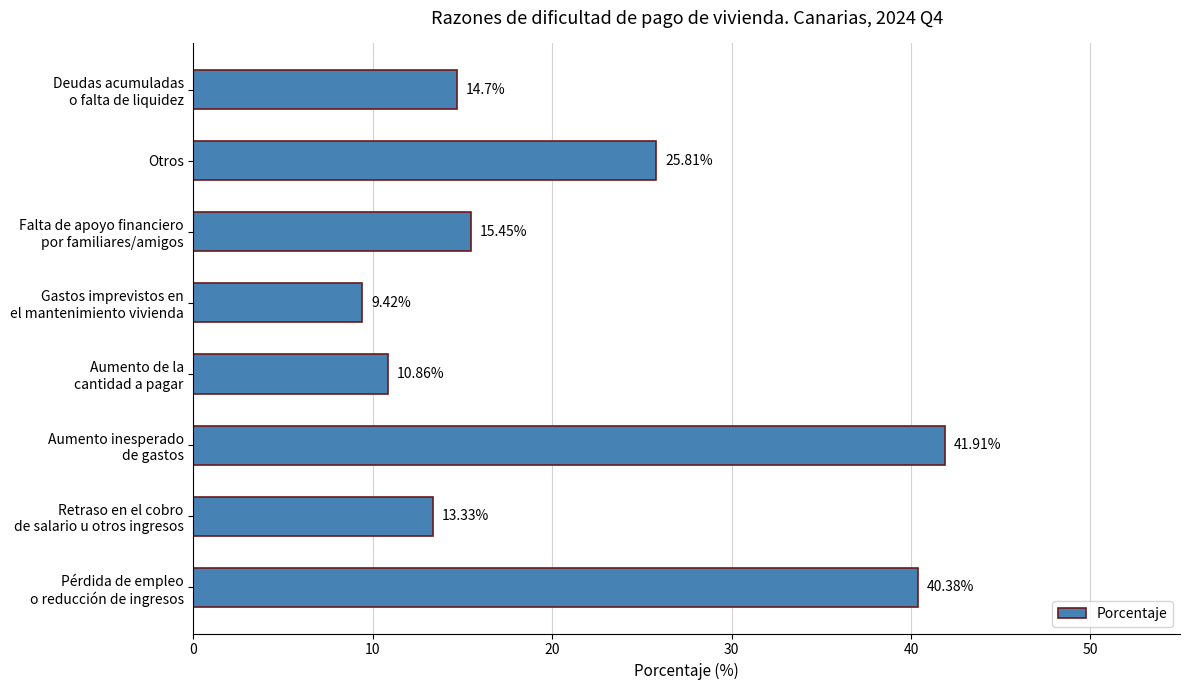

What is the sum of all values?

171.9